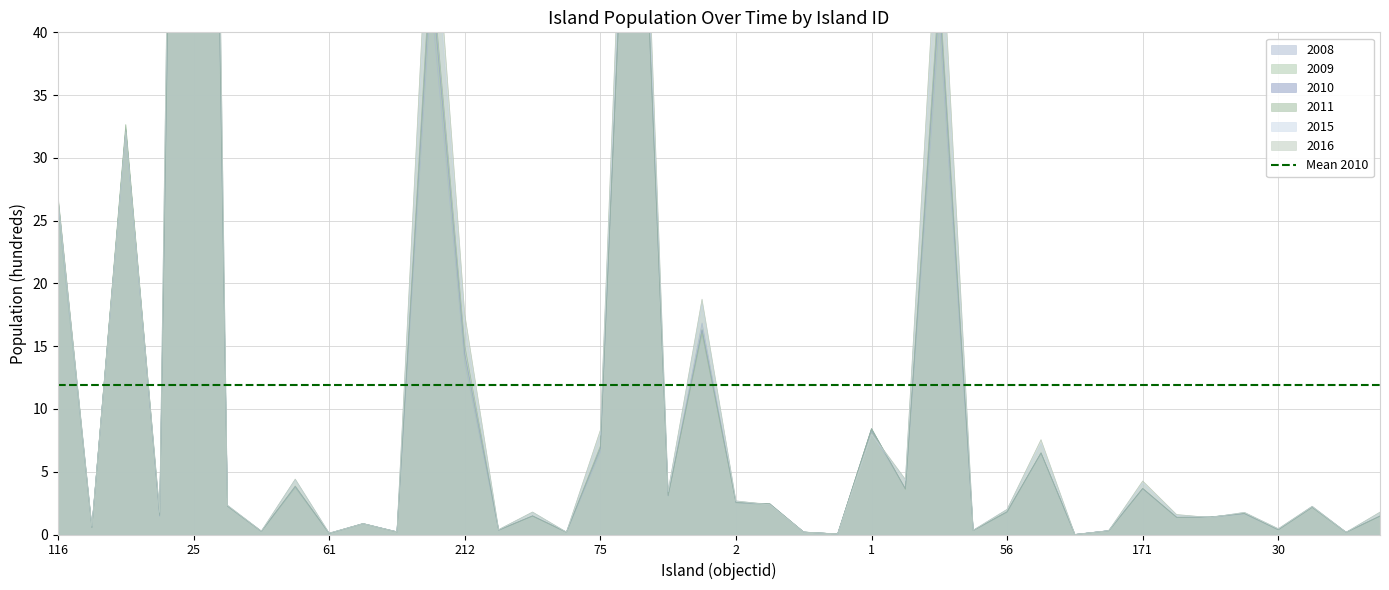

Reading left to right, what are all the values shown in this chart?

2008: 116=25.9	132=0.6	192=32.3	23=1.4	25=165.9	68=2.3	17=0.2	57=3.8	61=0.1	34=0.8	91=0.2	96=42.8	212=13.7	4=0.3	54=1.5	207=0.2	75=6.6	111=72.3	194=3.1	166=16.8	2=2.5	62=2.4	123=0.2	126=0.0	1=8.2	3=3.6	164=40.8	165=0.3	56=1.8	74=6.5	83=0.0	104=0.3	171=3.7	181=1.4	167=1.4	6=1.6	30=0.4	10=2.2	11=0.2	37=1.5
2009: 116=26.0	132=0.6	192=32.2	23=1.5	25=164.6	68=2.2	17=0.2	57=3.7	61=0.1	34=0.8	91=0.2	96=44.0	212=14.0	4=0.3	54=1.5	207=0.2	75=6.8	111=70.6	194=3.1	166=16.3	2=2.5	62=2.4	123=0.2	126=0.0	1=8.4	3=3.6	164=41.9	165=0.3	56=1.8	74=6.5	83=0.0	104=0.3	171=3.6	181=1.4	167=1.4	6=1.7	30=0.4	10=2.2	11=0.2	37=1.5
2010: 116=26.8	132=0.6	192=32.1	23=1.5	25=168.4	68=2.3	17=0.2	57=3.8	61=0.1	34=0.9	91=0.2	96=44.8	212=14.4	4=0.3	54=1.5	207=0.2	75=6.9	111=70.0	194=3.1	166=16.3	2=2.5	62=2.4	123=0.2	126=0.0	1=8.4	3=3.6	164=42.7	165=0.3	56=1.8	74=6.5	83=0.0	104=0.3	171=3.7	181=1.4	167=1.4	6=1.7	30=0.4	10=2.2	11=0.2	37=1.5
2011: 116=26.9	132=0.6	192=32.6	23=1.6	25=170.3	68=2.3	17=0.2	57=3.9	61=0.1	34=0.9	91=0.2	96=45.9	212=15.1	4=0.3	54=1.5	207=0.2	75=7.0	111=70.2	194=3.1	166=16.0	2=2.6	62=2.5	123=0.2	126=0.0	1=8.4	3=3.6	164=43.7	165=0.3	56=1.8	74=6.5	83=0.0	104=0.3	171=3.7	181=1.4	167=1.4	6=1.7	30=0.4	10=2.2	11=0.2	37=1.5
2015: 116=26.7	132=0.7	192=32.1	23=1.8	25=189.3	68=2.3	17=0.3	57=4.4	61=0.1	34=0.9	91=0.2	96=52.0	212=16.7	4=0.4	54=1.8	207=0.2	75=8.0	111=75.3	194=3.4	166=18.3	2=2.7	62=2.4	123=0.2	126=0.0	1=8.0	3=4.3	164=49.6	165=0.3	56=2.0	74=7.2	83=0.0	104=0.3	171=4.1	181=1.5	167=1.4	6=1.8	30=0.5	10=2.2	11=0.2	37=1.7
2016: 116=27.1	132=0.7	192=32.2	23=1.9	25=192.8	68=2.3	17=0.3	57=4.4	61=0.1	34=0.9	91=0.2	96=54.1	212=17.6	4=0.4	54=1.8	207=0.2	75=8.3	111=77.7	194=3.5	166=18.7	2=2.7	62=2.4	123=0.2	126=0.1	1=8.1	3=4.4	164=51.6	165=0.3	56=2.0	74=7.5	83=0.0	104=0.3	171=4.3	181=1.6	167=1.4	6=1.8	30=0.5	10=2.2	11=0.2	37=1.8